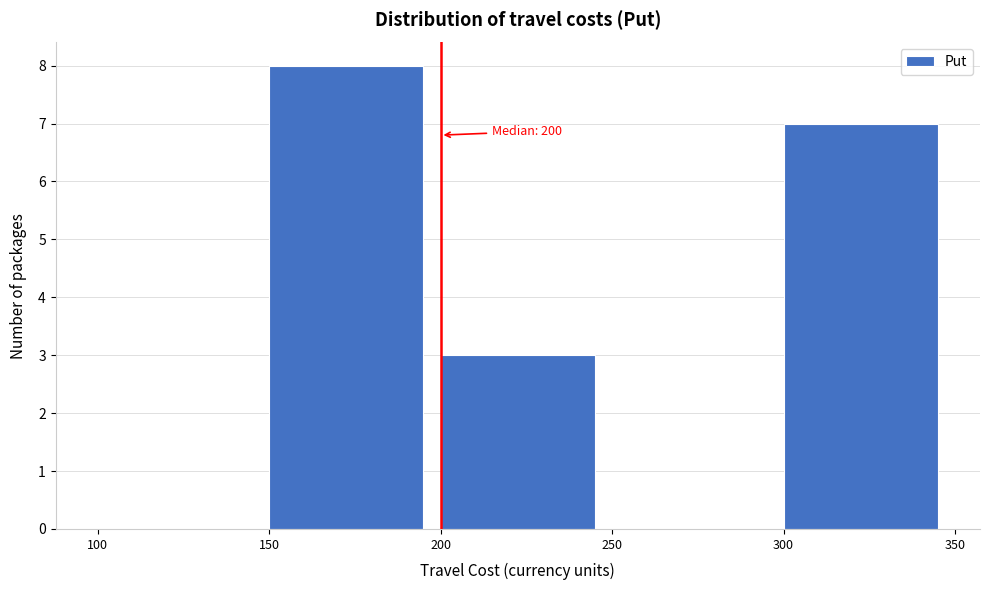

Over which range of the x-axis is the bar tallest?

150 to 200